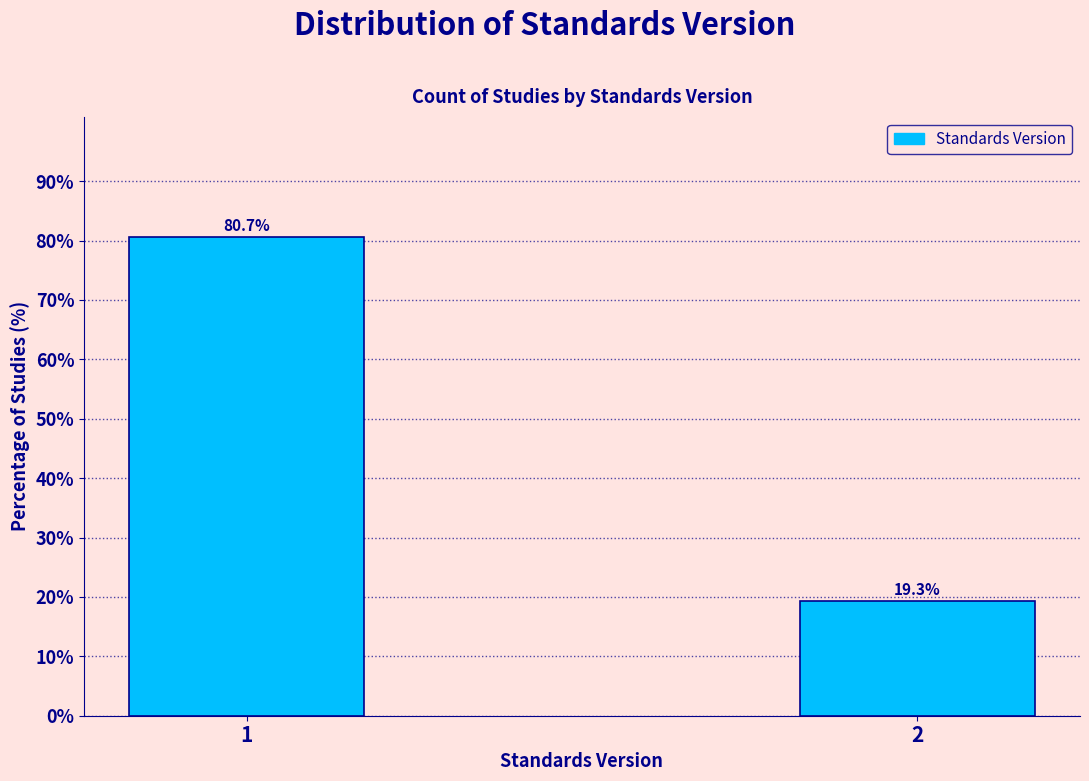

Reading left to right, list all the values displayed in this chart.

80.7	19.3